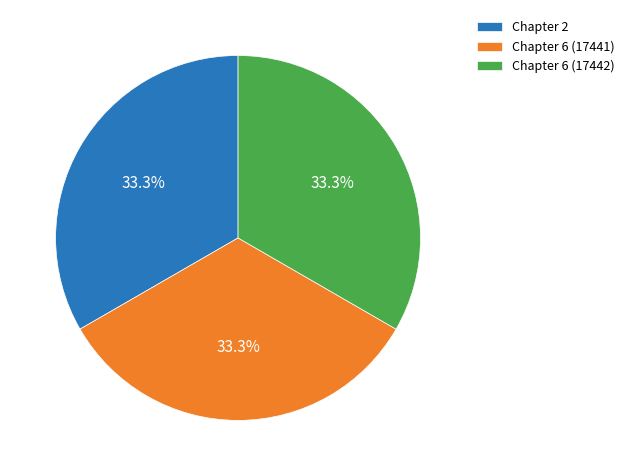

Does Chapter 6 (17441) represent more than half of the total?

No